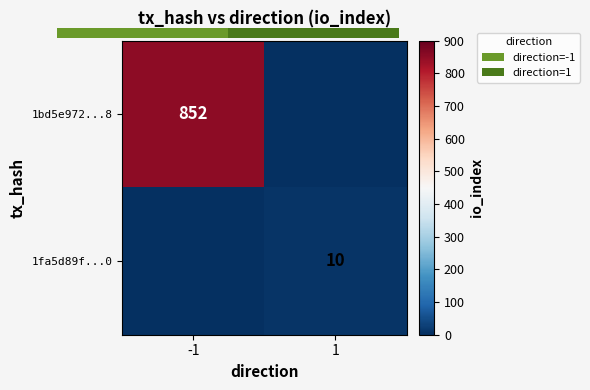

Count the 1fa5d89f...0 values in the range 0 to 10.

2